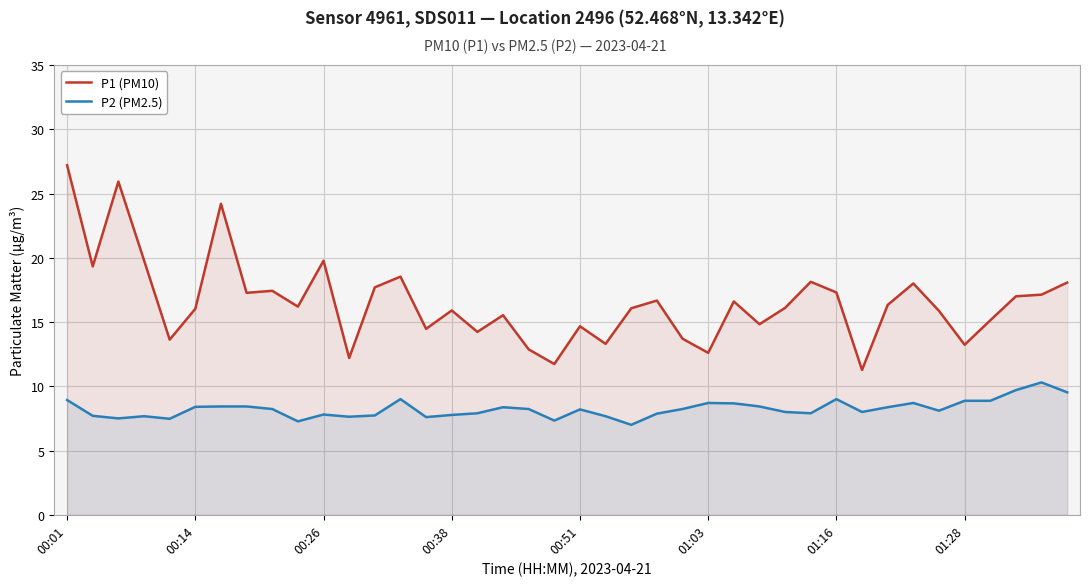

In P1 (PM10), how many points are lower than both neighbors (excluding endpoints)?

13